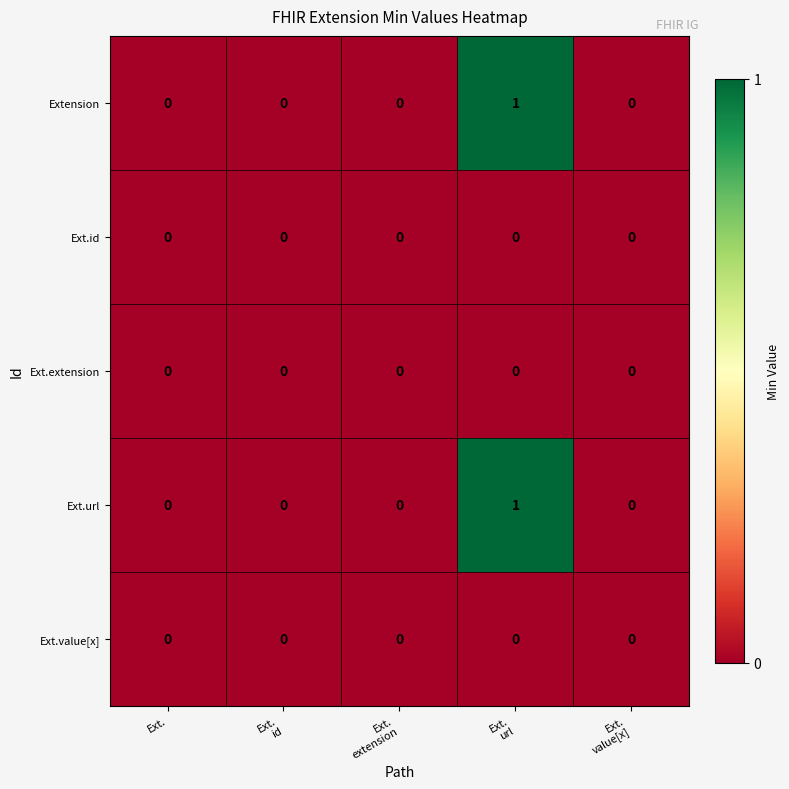

The value of Ext.id at Ext. is 0. True or false?

True